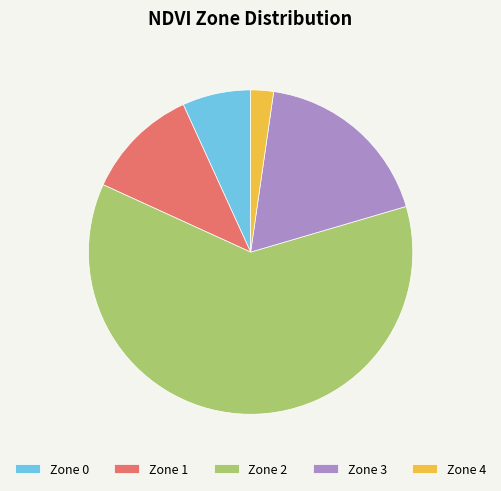

True or false: Zone 0 accounts for 18% of the total.

False